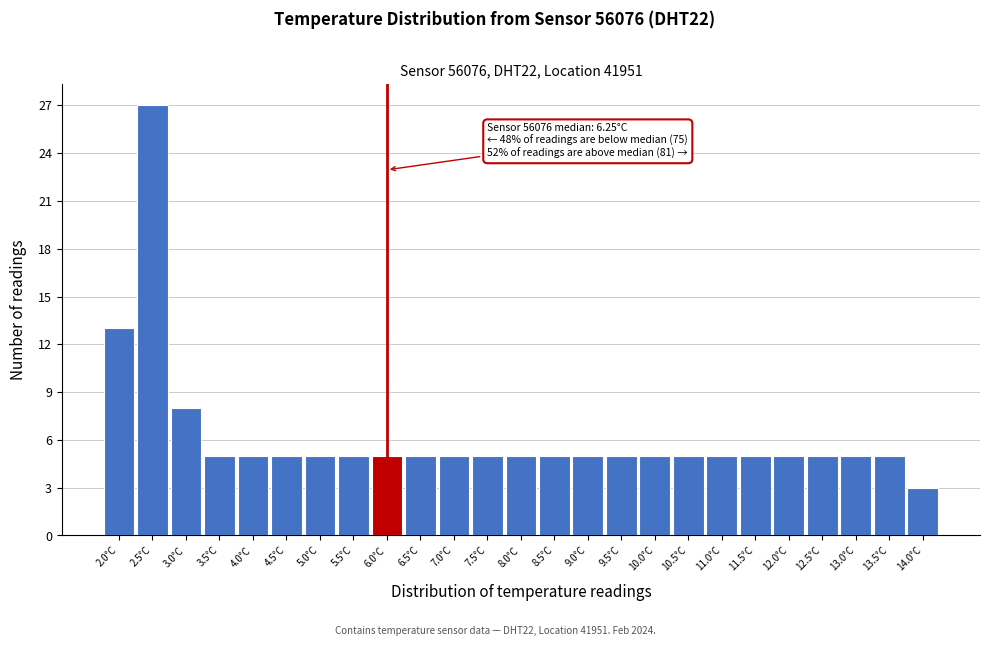

Over which range of the x-axis is the bar tallest?

2.25 to 2.75